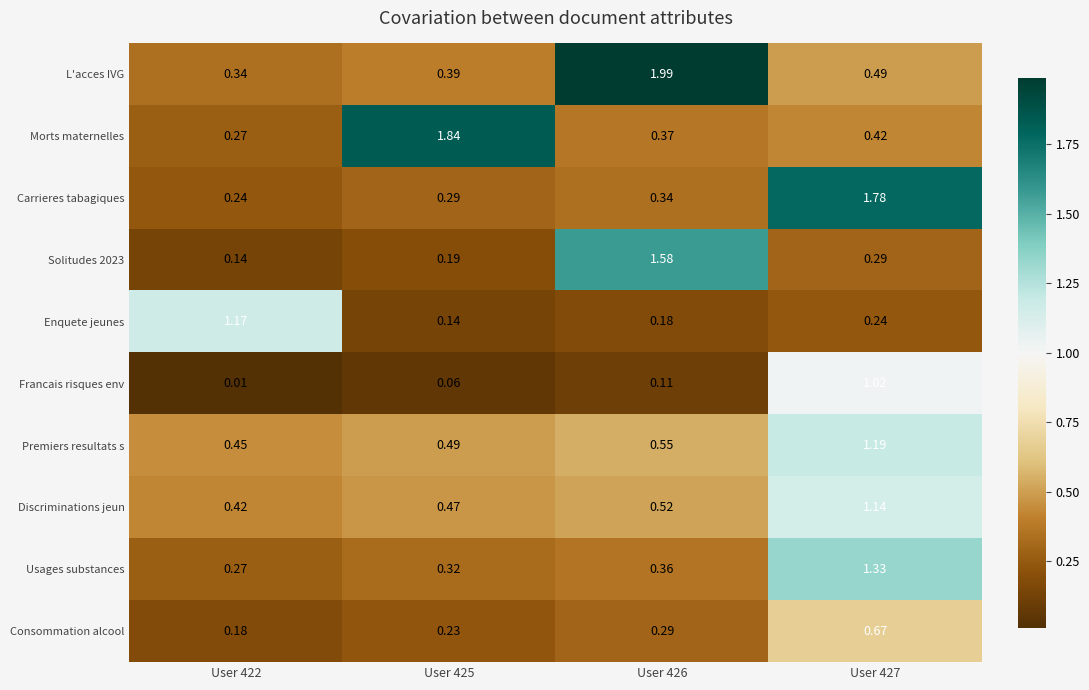

At which category is the sum across all series the highest?

User 427